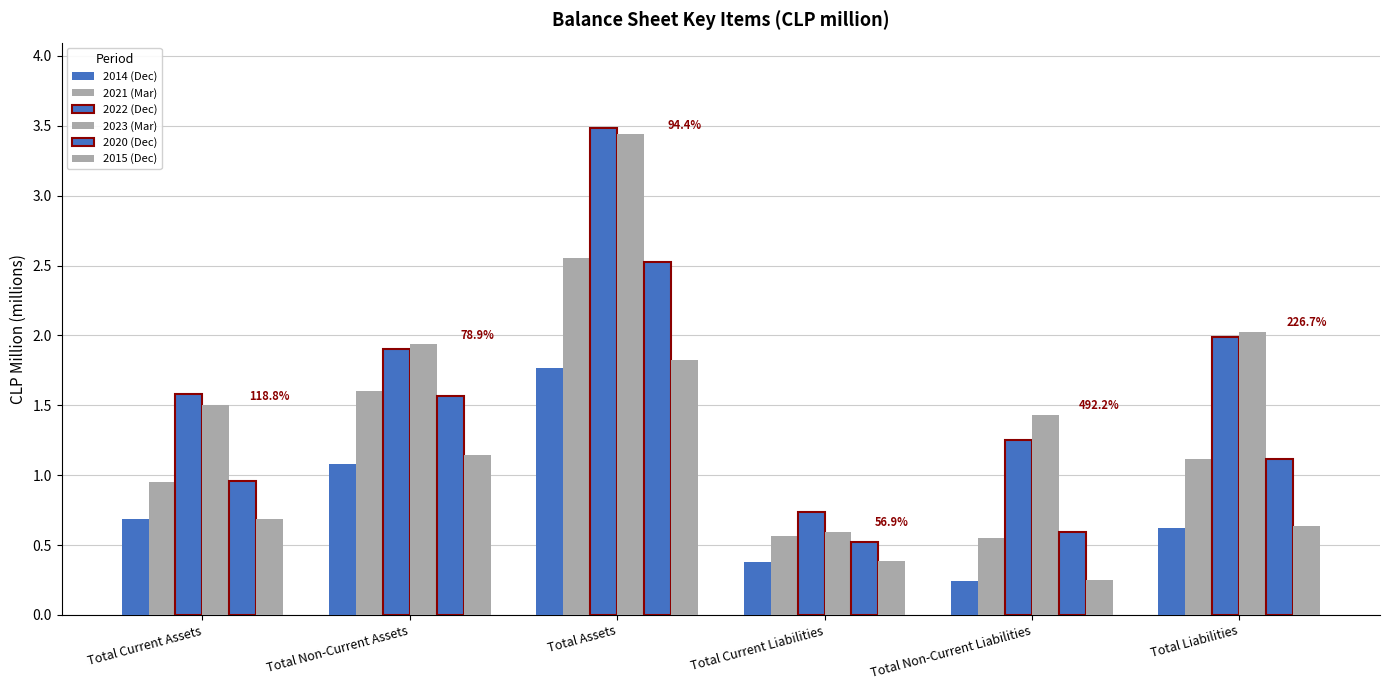

The value of 2020 (Dec) at Total Current Liabilities is 0.7. True or false?

False